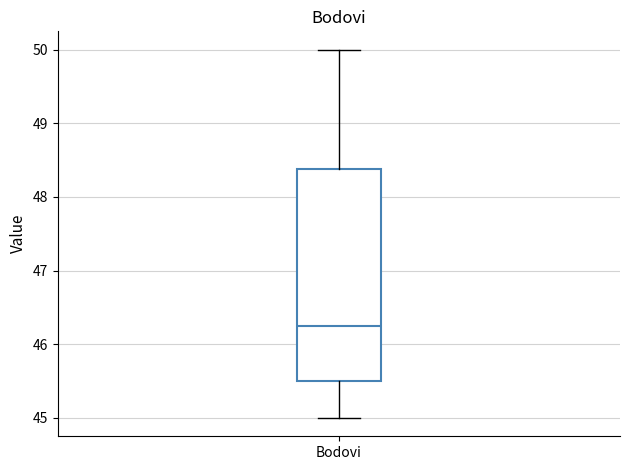

Transcribe this box plot: give where the median line is, the range the box spans, and where the two whiskers end, as read against the y-axis. The values are not printed on the chart, so give them approximately, as read against the axis.

median 46.3, box 45.5 to 48.4, whiskers 45.0 to 50.0